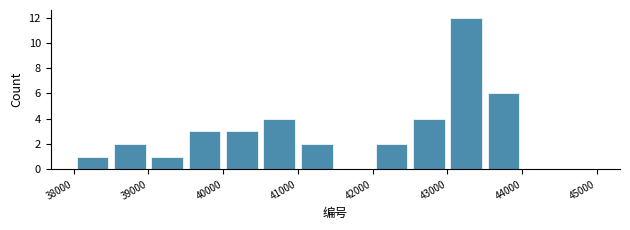

Reading left to right, list every bar in this chart as the range it spans on the x-axis followed by its height. The values are not printed on the chart, so give them approximately, as read against the axis.

38000 to 38500: 1
38500 to 39000: 2
39000 to 39500: 1
39500 to 40000: 3
40000 to 40500: 3
40500 to 41000: 4
41000 to 41500: 2
41500 to 42000: 0
42000 to 42500: 2
42500 to 43000: 4
43000 to 43500: 12
43500 to 44000: 6
44000 to 44500: 0
44500 to 45000: 0